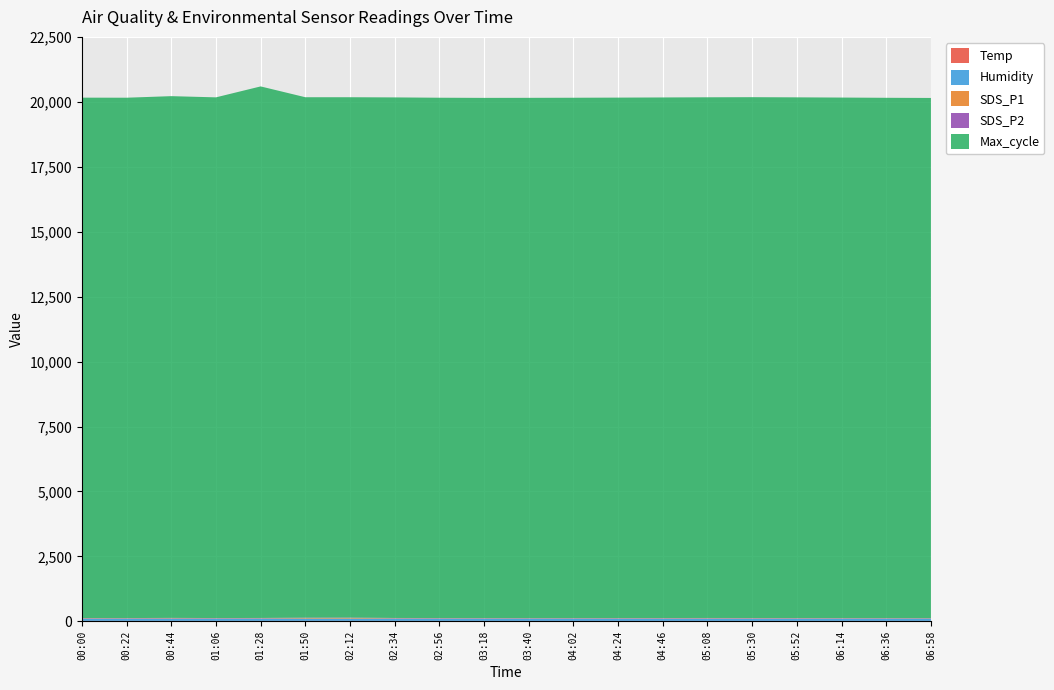

Reading left to right, list all the values displayed in this chart.

Temp: 00:00=18.9	00:22=18.7	00:44=18.4	01:06=18.1	01:28=18.2	01:50=18.3	02:12=18.2	02:34=18.1	02:56=18.0	03:18=17.9	03:40=17.8	04:02=17.7	04:24=17.6	04:46=17.6	05:08=17.7	05:30=17.8	05:52=17.9	06:14=18.0	06:36=18.1	06:58=18.2
Humidity: 00:00=85.8	00:22=86.2	00:44=86.3	01:06=87.6	01:28=88.6	01:50=88.8	02:12=88.9	02:34=89.0	02:56=89.1	03:18=89.2	03:40=89.0	04:02=88.8	04:24=88.5	04:46=88.2	05:08=88.0	05:30=87.8	05:52=87.5	06:14=87.2	06:36=86.9	06:58=86.6
SDS_P1: 00:00=14.6	00:22=12.8	00:44=15.2	01:06=11.8	01:28=12.8	01:50=21.1	02:12=24.7	02:34=13.5	02:56=12.0	03:18=11.5	03:40=10.8	04:02=11.2	04:24=12.3	04:46=13.1	05:08=14.0	05:30=13.5	05:52=12.8	06:14=12.1	06:36=11.6	06:58=11.2
SDS_P2: 00:00=9.4	00:22=8.8	00:44=12.8	01:06=9.9	01:28=10.8	01:50=13.7	02:12=12.4	02:34=9.5	02:56=8.8	03:18=8.5	03:40=8.2	04:02=8.6	04:24=9.1	04:46=9.5	05:08=10.0	05:30=9.8	05:52=9.3	06:14=8.9	06:36=8.6	06:58=8.3
Max_cycle: 00:00=20032.0	00:22=20032.0	00:44=20086.0	01:06=20045.0	01:28=20463.0	01:50=20035.0	02:12=20033.0	02:34=20040.0	02:56=20030.0	03:18=20025.0	03:40=20028.0	04:02=20031.0	04:24=20035.0	04:46=20040.0	05:08=20045.0	05:30=20050.0	05:52=20045.0	06:14=20038.0	06:36=20030.0	06:58=20025.0